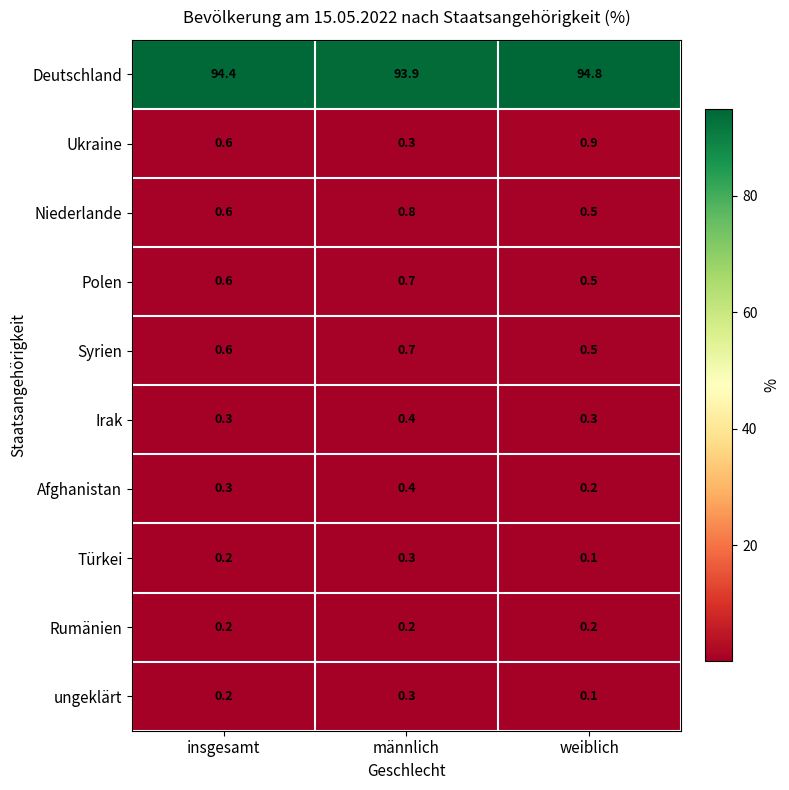

At how many categories does at least one series exceed 71?

3